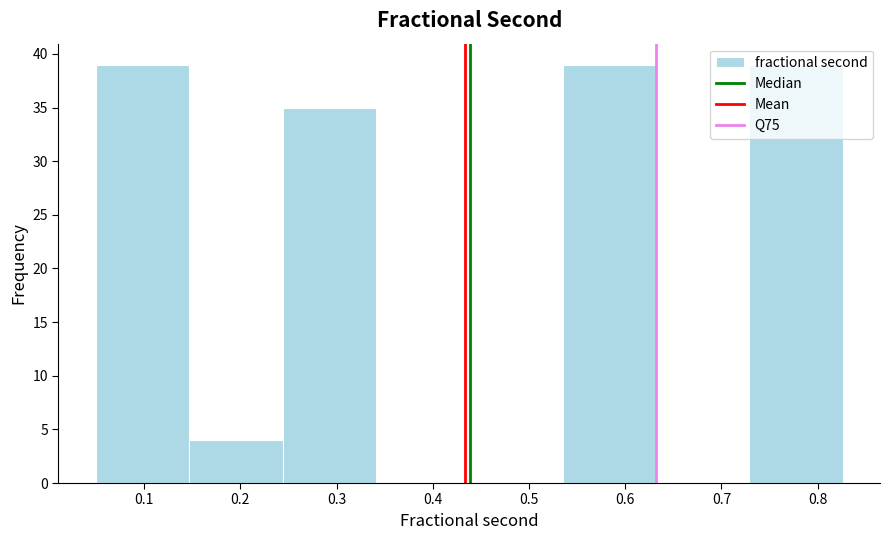

How tall is the bar that spans 0.05 to 0.15 on the x-axis? Neither the bar edges nor the heights are printed on the chart, so give them approximately, as read against the axes.

39